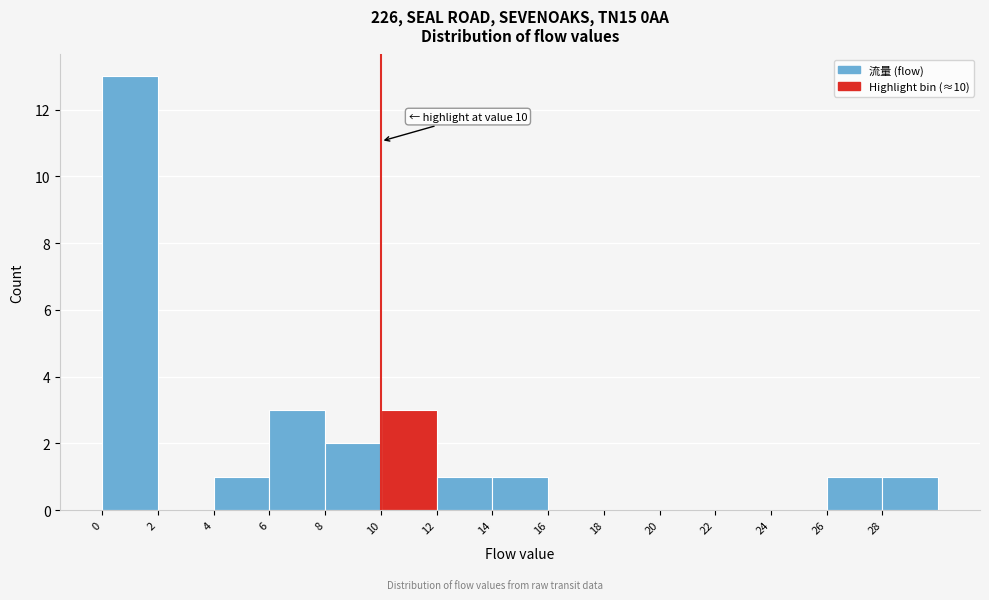

Over which range of the x-axis is the bar tallest?

0 to 2